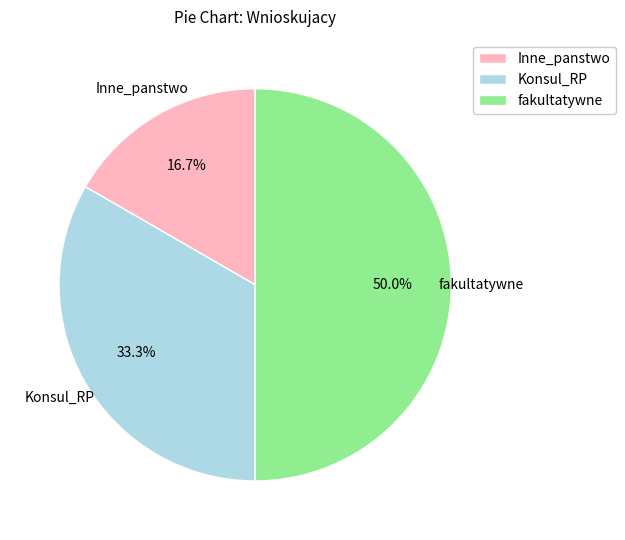

How many segments does this pie chart have?

3